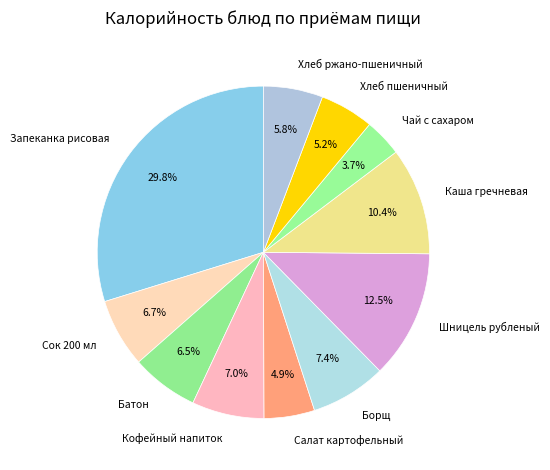

What percentage is the Сок 200 мл slice, to the nearest percent?

7%